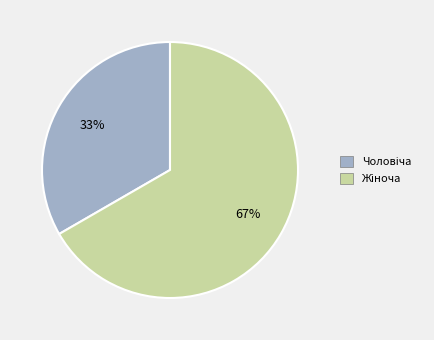

To the nearest percent, what is the average slice percentage?

50%